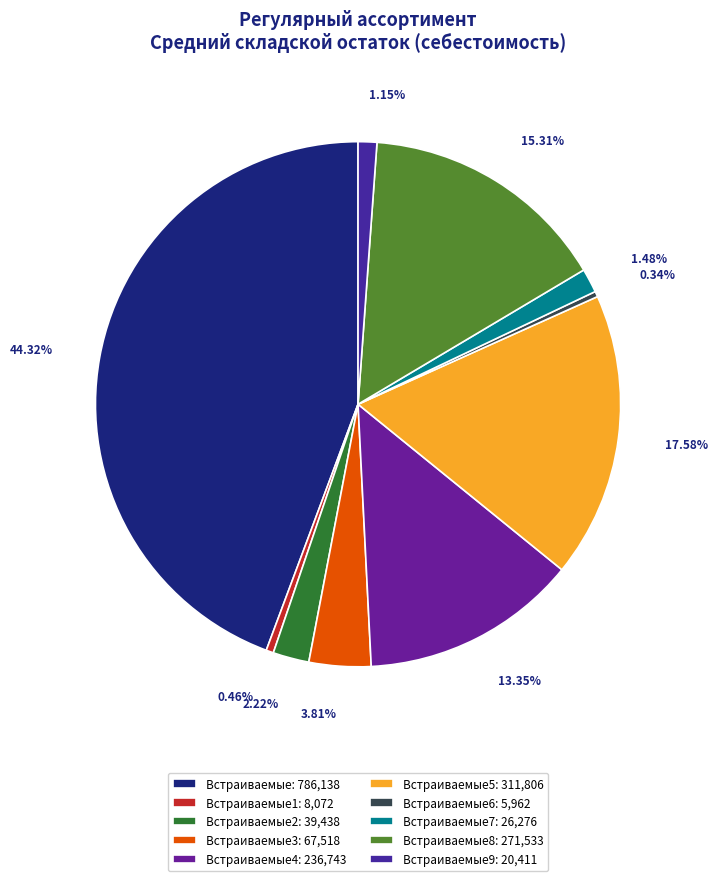

Count the number of slices in the pie.

10